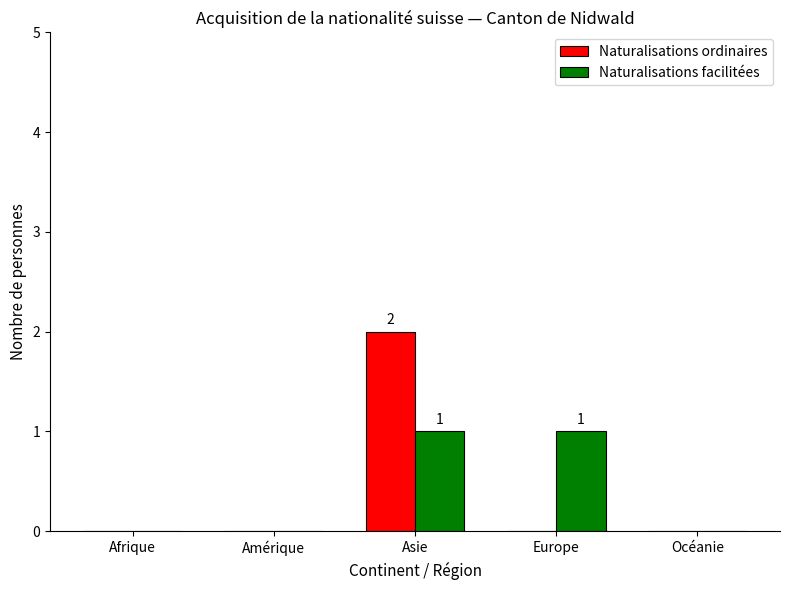

Does the chart contain stacked bars?

No